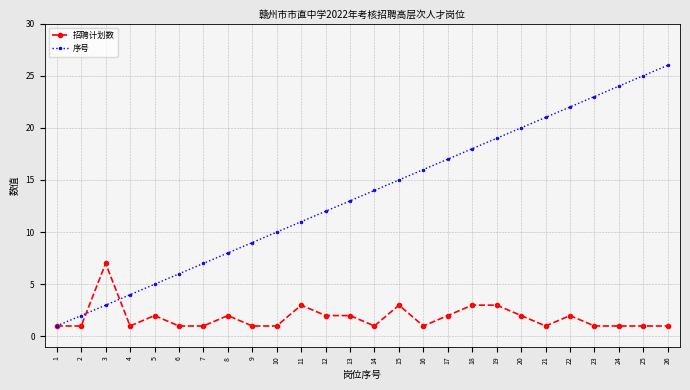

Reading left to right, list all the values displayed in this chart.

招聘计划数: 1=1	2=1	3=7	4=1	5=2	6=1	7=1	8=2	9=1	10=1	11=3	12=2	13=2	14=1	15=3	16=1	17=2	18=3	19=3	20=2	21=1	22=2	23=1	24=1	25=1	26=1
序号: 1=1	2=2	3=3	4=4	5=5	6=6	7=7	8=8	9=9	10=10	11=11	12=12	13=13	14=14	15=15	16=16	17=17	18=18	19=19	20=20	21=21	22=22	23=23	24=24	25=25	26=26